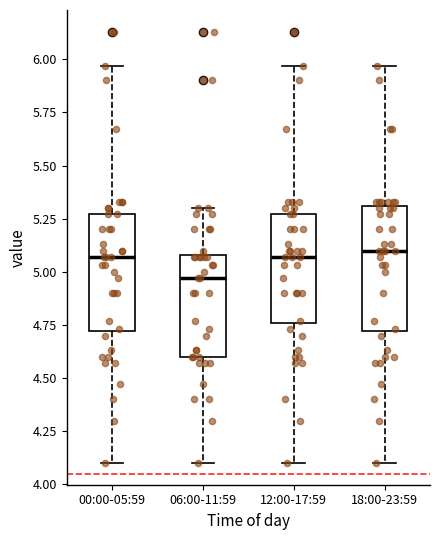

Reading left to right, transcribe this box plot: for each box, give where its median line is, the range the box spans, and where its two whiskers end, as read against the y-axis. The values are not printed on the chart, so give them approximately, as read against the axis.

00:00-05:59: median 5.05, box 4.70 to 5.25, whiskers 4.10 to 5.95
06:00-11:59: median 4.95, box 4.60 to 5.10, whiskers 4.10 to 5.30
12:00-17:59: median 5.05, box 4.75 to 5.25, whiskers 4.10 to 5.95
18:00-23:59: median 5.10, box 4.70 to 5.30, whiskers 4.10 to 5.95